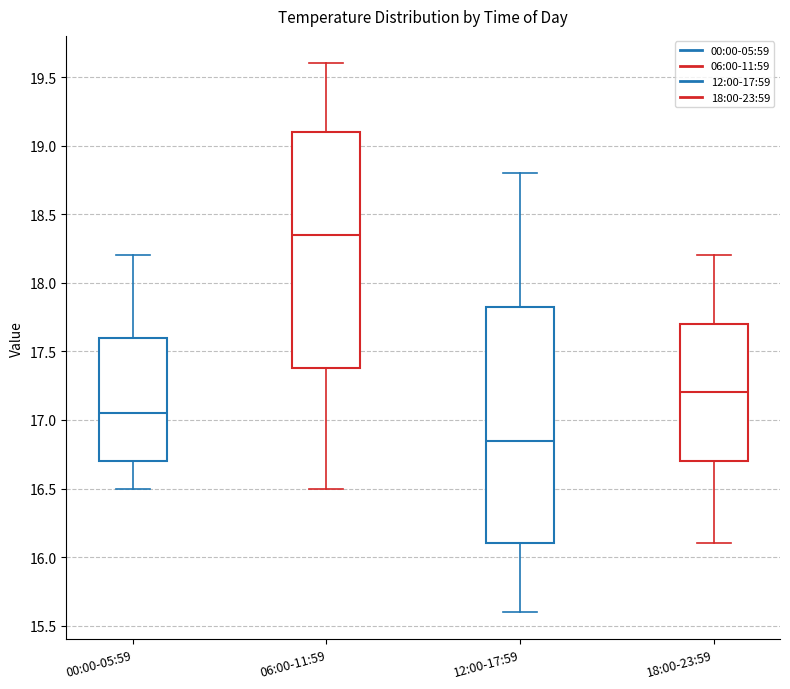

Reading left to right, read every box against the y-axis: the position of its median line, the range the box covers, and the ends of its whiskers. The values are not printed on the chart, so give them approximately, as read against the axis.

00:00-05:59: median 17.05, box 16.70 to 17.60, whiskers 16.50 to 18.20
06:00-11:59: median 18.35, box 17.40 to 19.10, whiskers 16.50 to 19.60
12:00-17:59: median 16.85, box 16.10 to 17.85, whiskers 15.60 to 18.80
18:00-23:59: median 17.20, box 16.70 to 17.70, whiskers 16.10 to 18.20